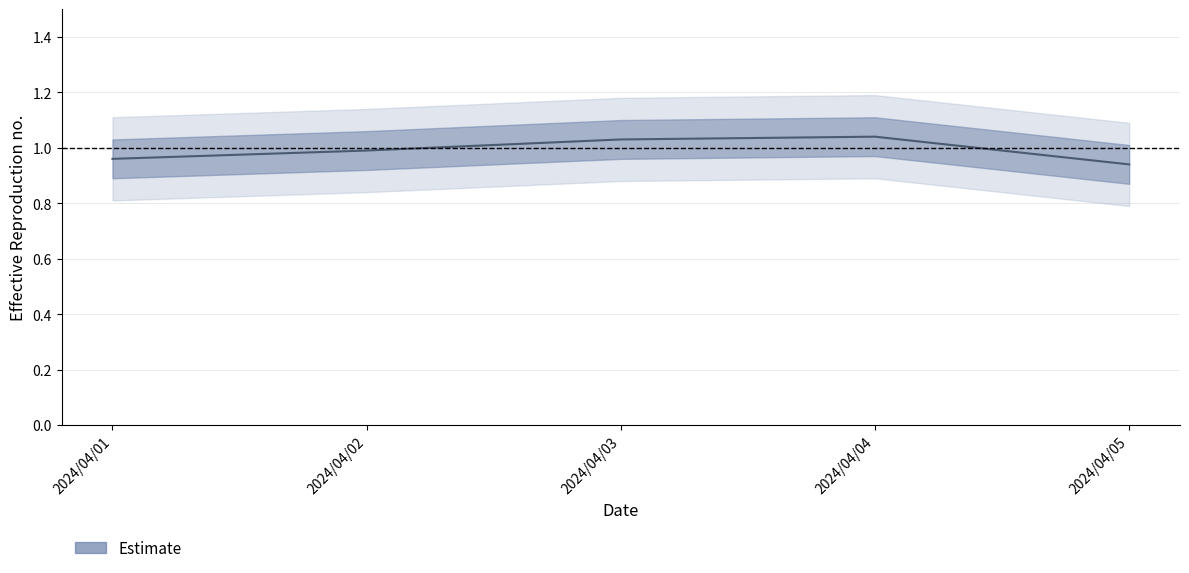

What is the sum of all values?

5.0